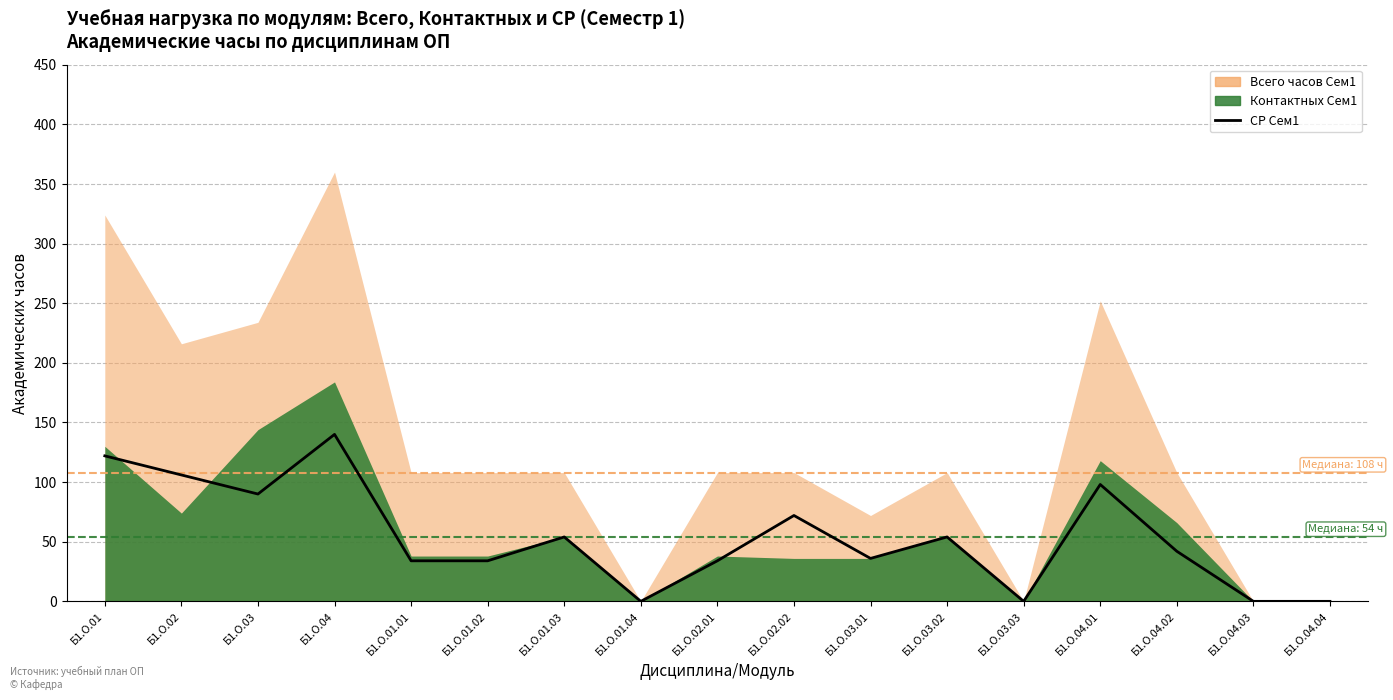

True or false: the data shows 36 at Б1.О.03.01.

True